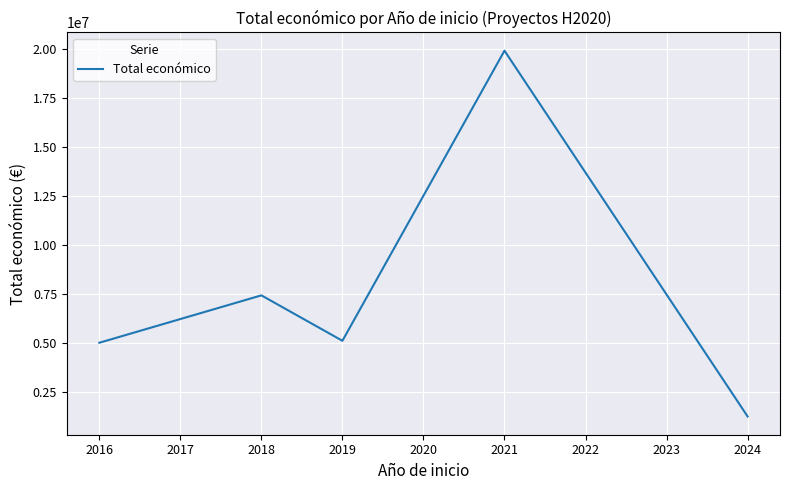

Which category has the lowest value across all series?

2024